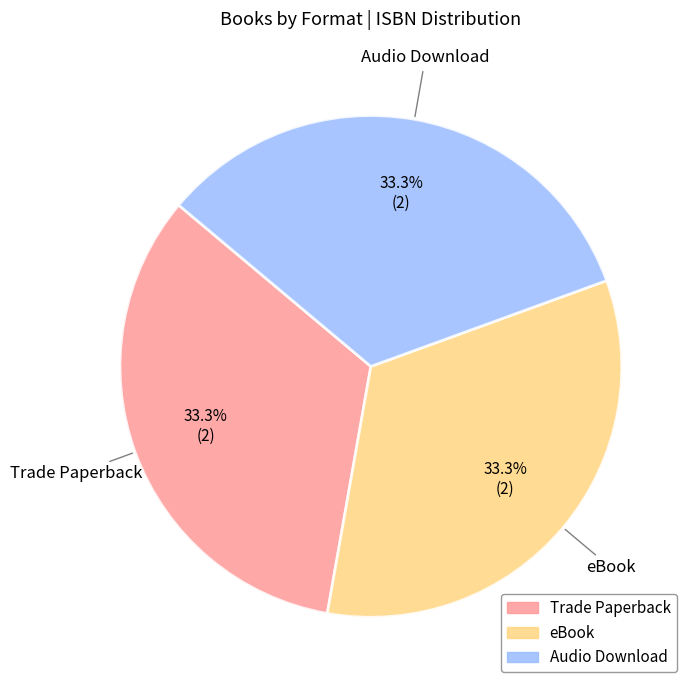

Is there a majority slice in this chart?

No